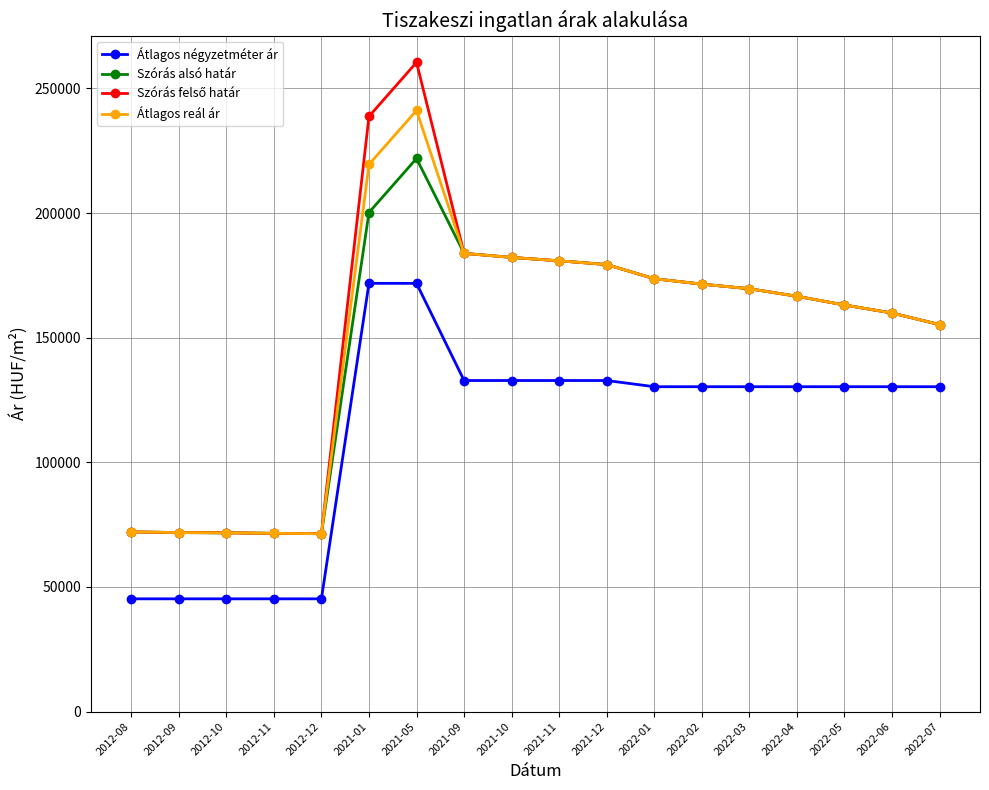

In Szórás alsó határ, how many points are lower than both neighbors (excluding endpoints)?

1